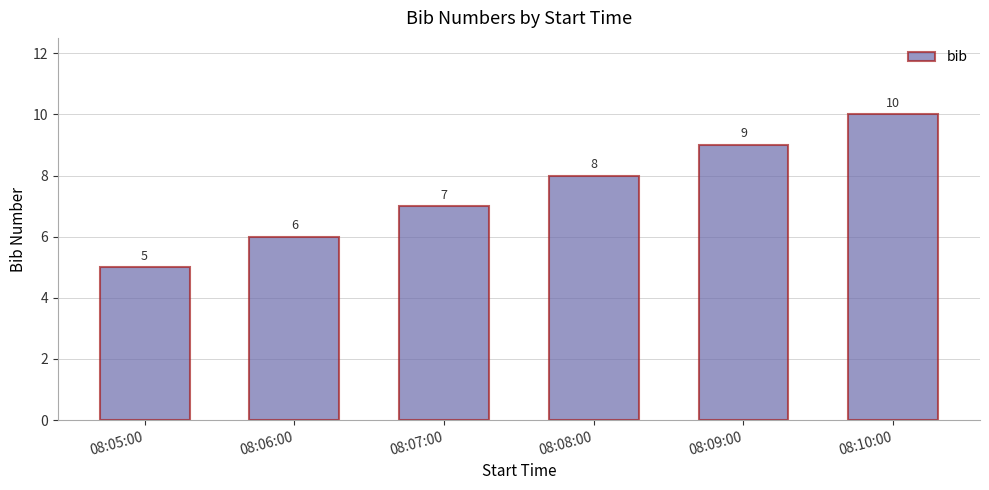

Reading left to right, what are all the values shown in this chart?

08:05:00=5	08:06:00=6	08:07:00=7	08:08:00=8	08:09:00=9	08:10:00=10